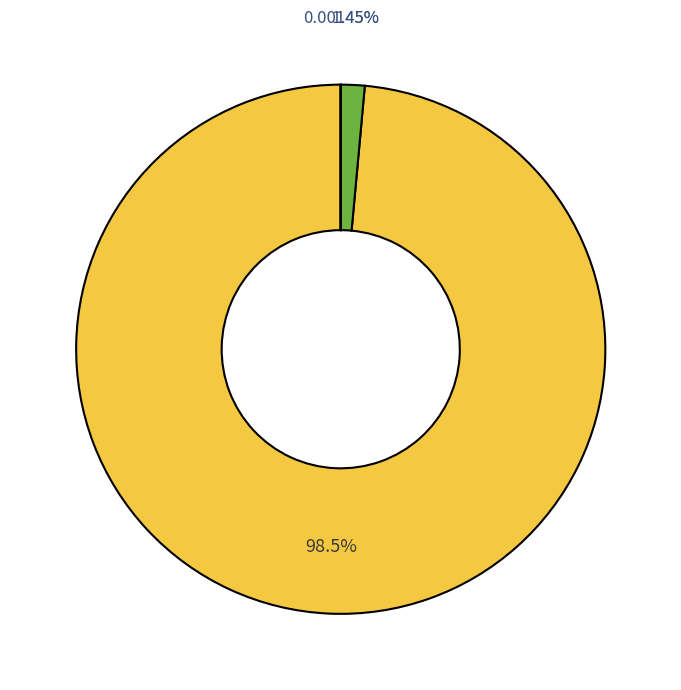

Is there a majority slice in this chart?

Yes